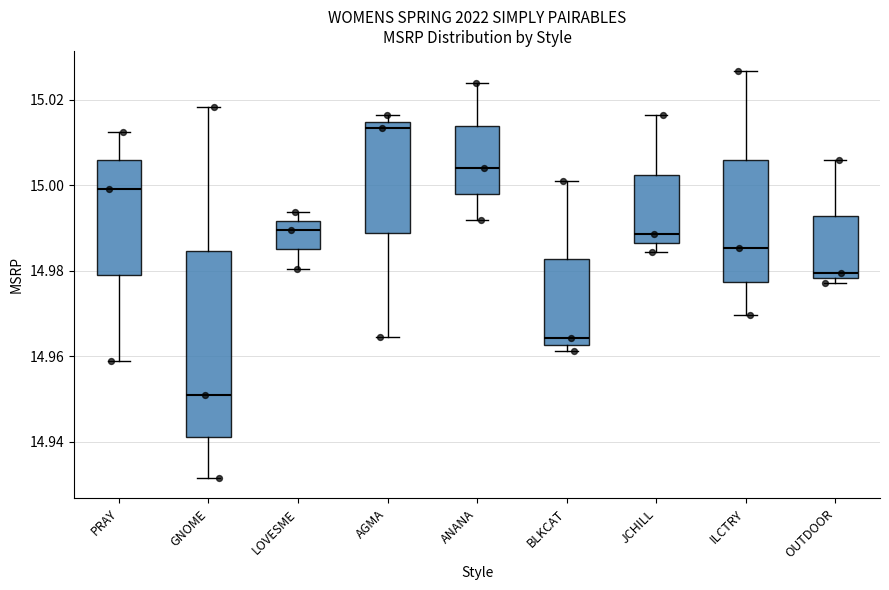

Where is the upper edge of the box for ANANA on the y-axis? The values are not printed on the chart, so give them approximately, as read against the axis.

15.014